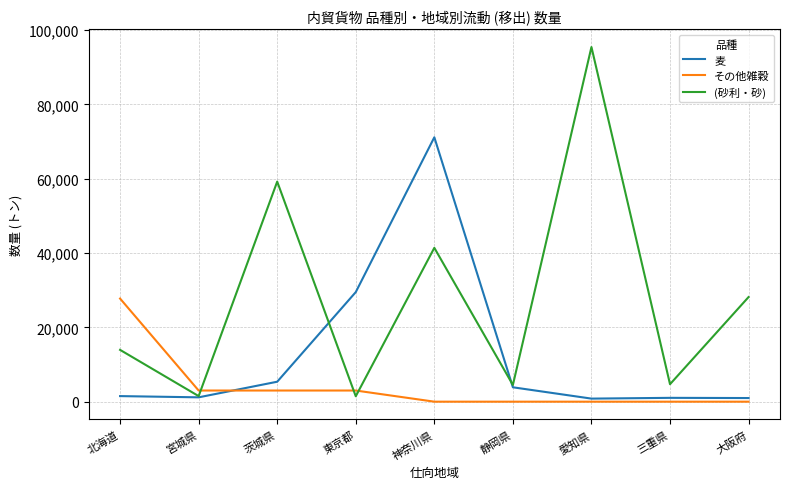

What is the difference between the その他雑穀 values at 東京都 and 北海道?

24750